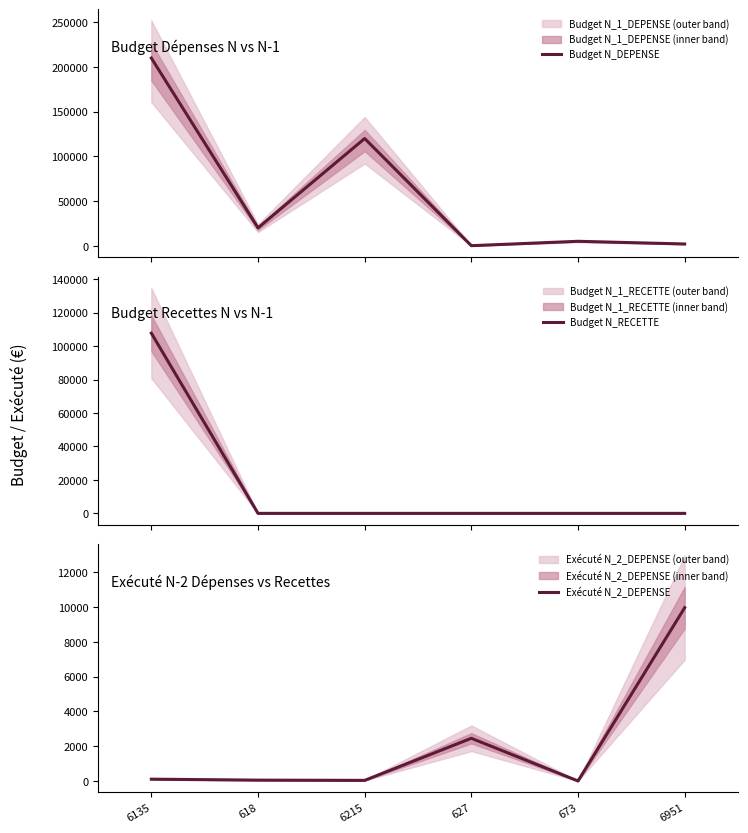

What position from the right is 6215?

4